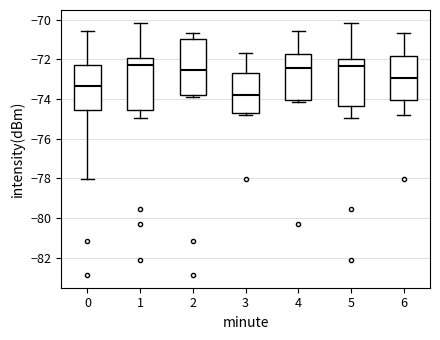

Reading left to right, read every box against the y-axis: the position of its median line, the range the box covers, and the ends of its whiskers. The values are not printed on the chart, so give them approximately, as read against the axis.

0: median -73.4, box -74.6 to -72.2, whiskers -78.0 to -70.6
1: median -72.4, box -74.6 to -72.0, whiskers -75.0 to -70.2
2: median -72.6, box -73.8 to -71.0, whiskers -73.8 (just below the box's lower edge) to -70.6
3: median -73.8, box -74.8 to -72.6, whiskers -74.8 (just below the box's lower edge) to -71.6
4: median -72.4, box -74.0 to -71.8, whiskers -74.2 to -70.6
5: median -72.4, box -74.4 to -72.0, whiskers -75.0 to -70.2
6: median -73.0, box -74.0 to -71.8, whiskers -74.8 to -70.6